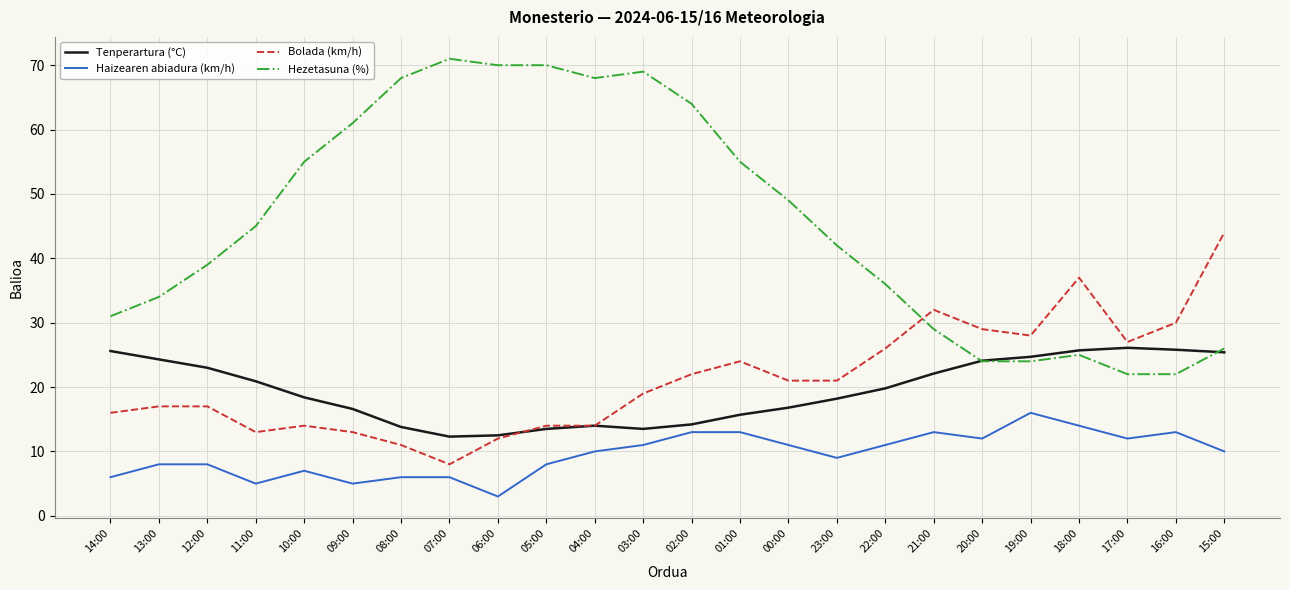

Which series has the largest range (max minus min)?

Hezetasuna (%)